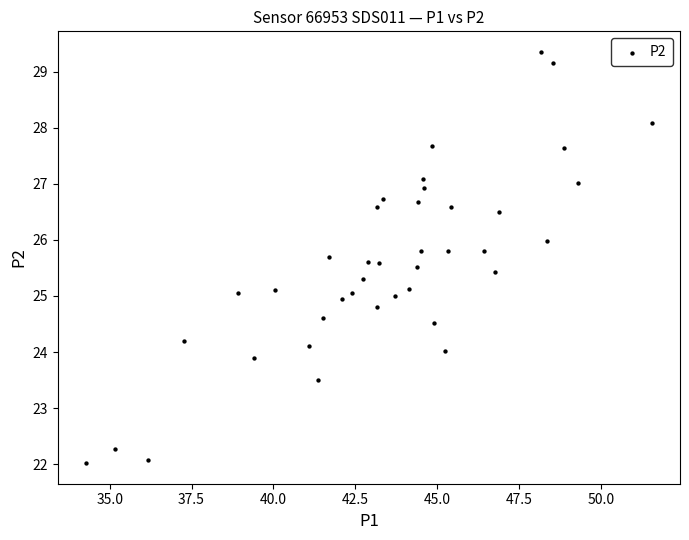

What is the range of X values (max minus min)?

17.3